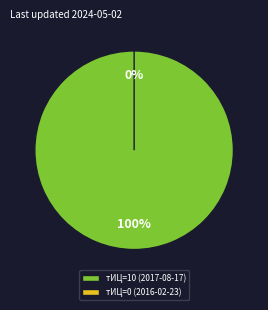

Rank the categories by value from highest to lowest.

10, 0